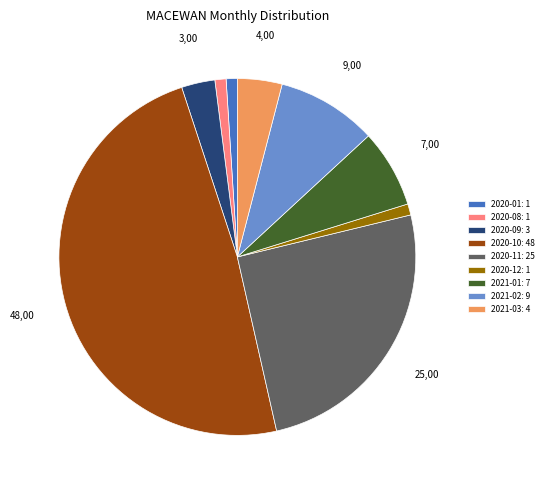

How many slices are in this pie chart?

9